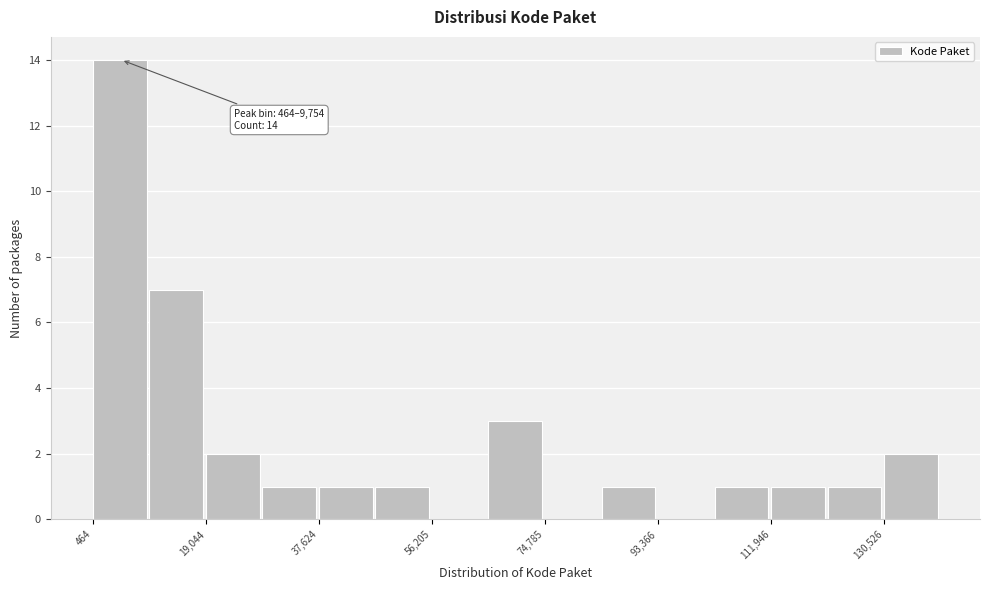

Over which range of the x-axis is the bar tallest?

0 to 10000